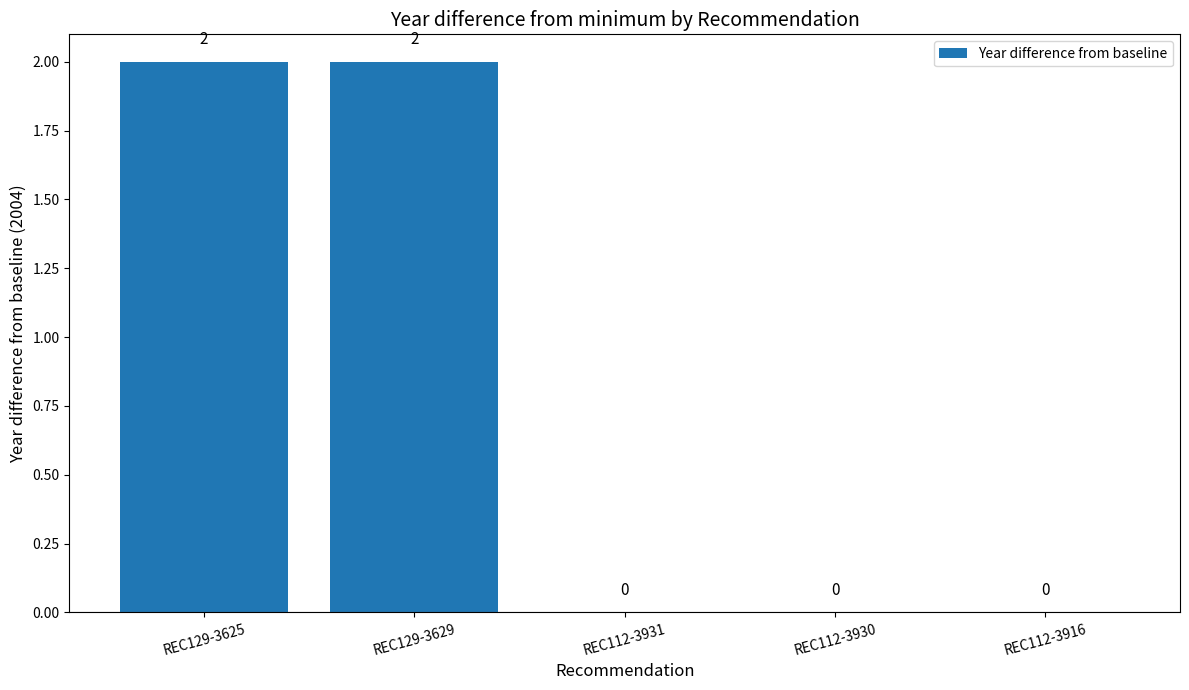

The chart shows a value of 2 at REC129-3629. True or false?

True